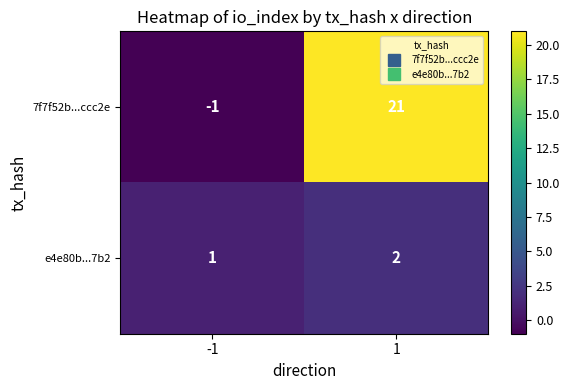

Reading left to right, extract all data points from this chart.

7f7f52b...ccc2e: -1=-1	1=21
e4e80b...7b2: -1=1	1=2